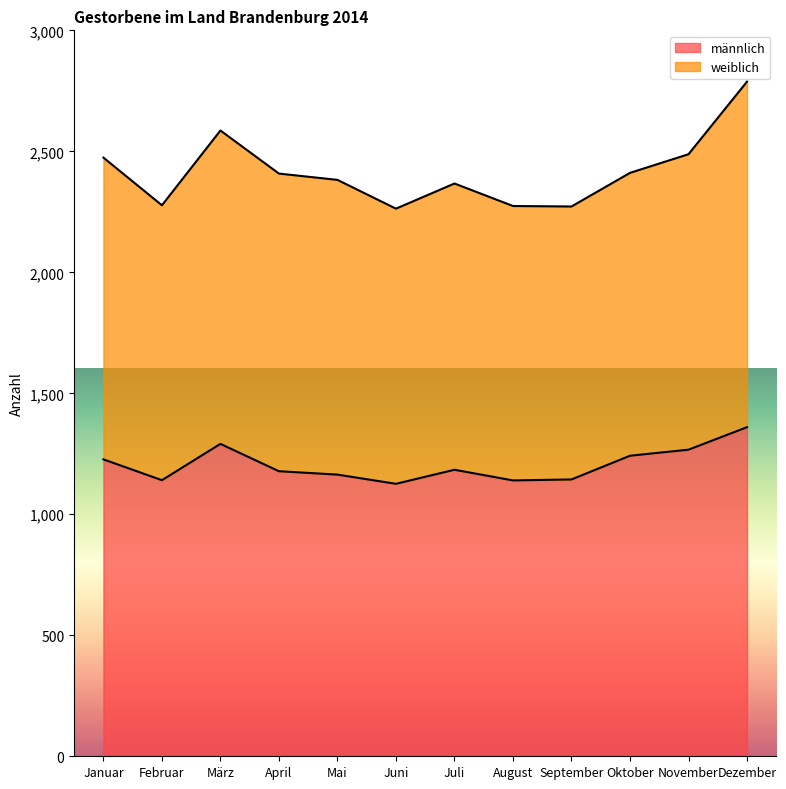

True or false: there are more than 0 points higher than both neighbors.

True